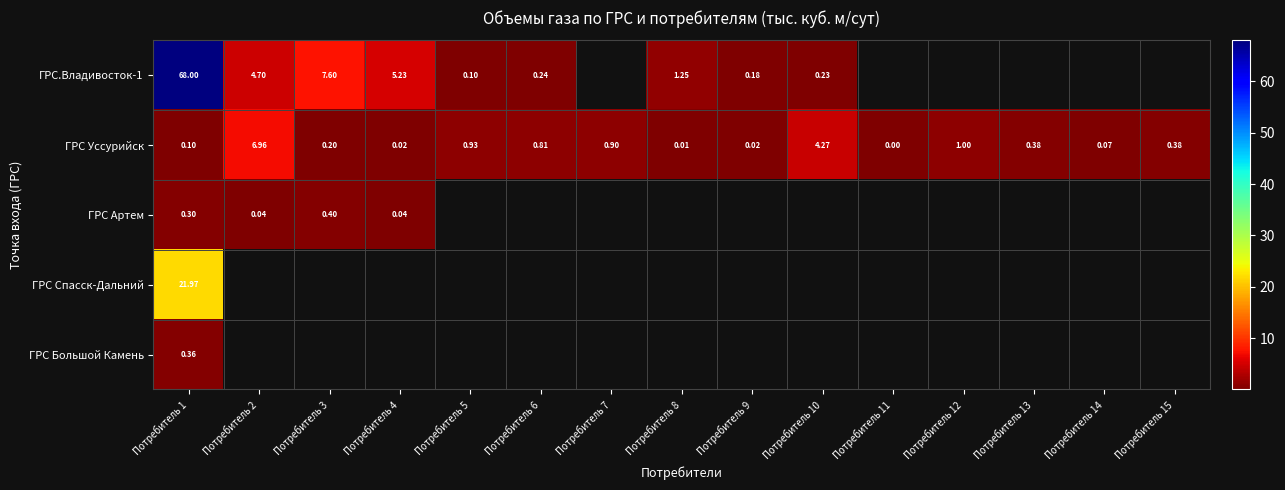

Between Потребитель 8 and Потребитель 12, which is larger?

Потребитель 8